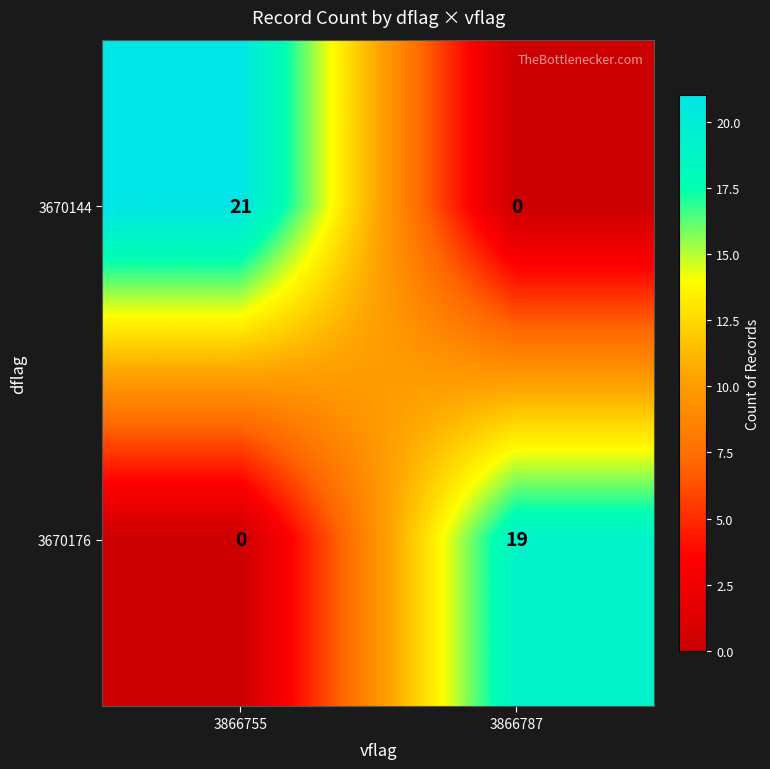

True or false: 3670144 has a value of 9 at 3866755.

False